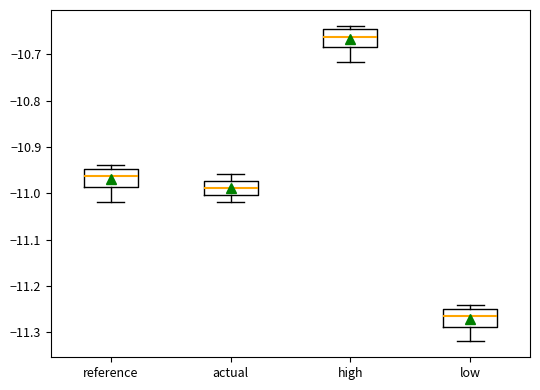

Reading left to right, transcribe this box plot: for each box, give where its median line is, the range the box spans, and where its two whiskers end, as read against the y-axis. The values are not printed on the chart, so give them approximately, as read against the axis.

reference: median -10.96, box -10.99 to -10.95, whiskers -11.02 to -10.94
actual: median -10.99, box -11.00 to -10.97, whiskers -11.02 to -10.96
high: median -10.66, box -10.68 to -10.65, whiskers -10.72 to -10.64
low: median -11.27, box -11.29 to -11.25, whiskers -11.32 to -11.24